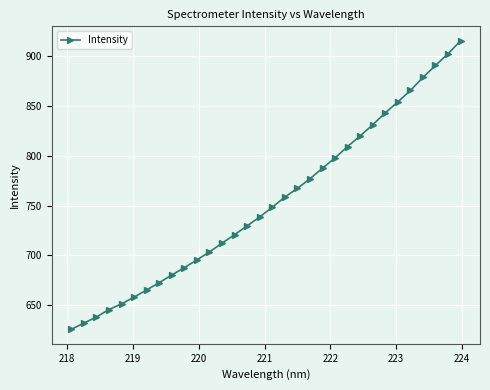

What is the average value?

753.2